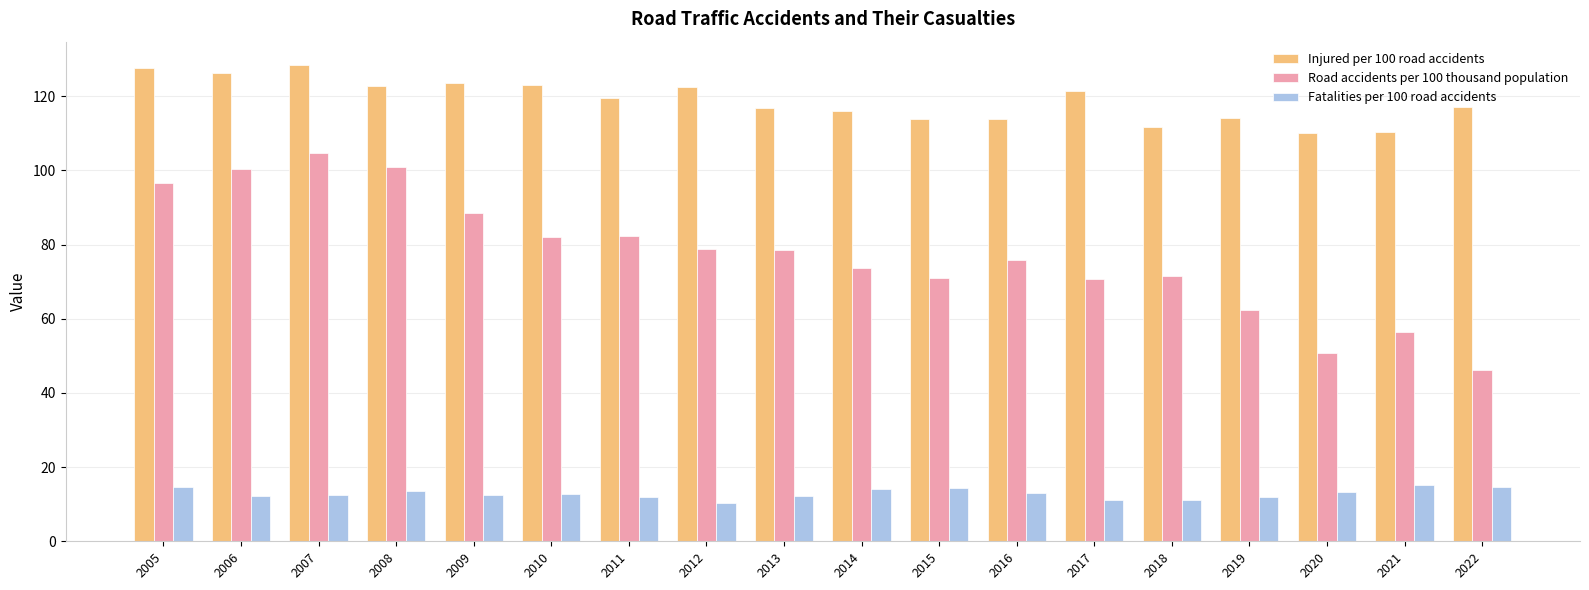

Which series changed the most between 2005 and 2019?

Road accidents per 100 thousand population